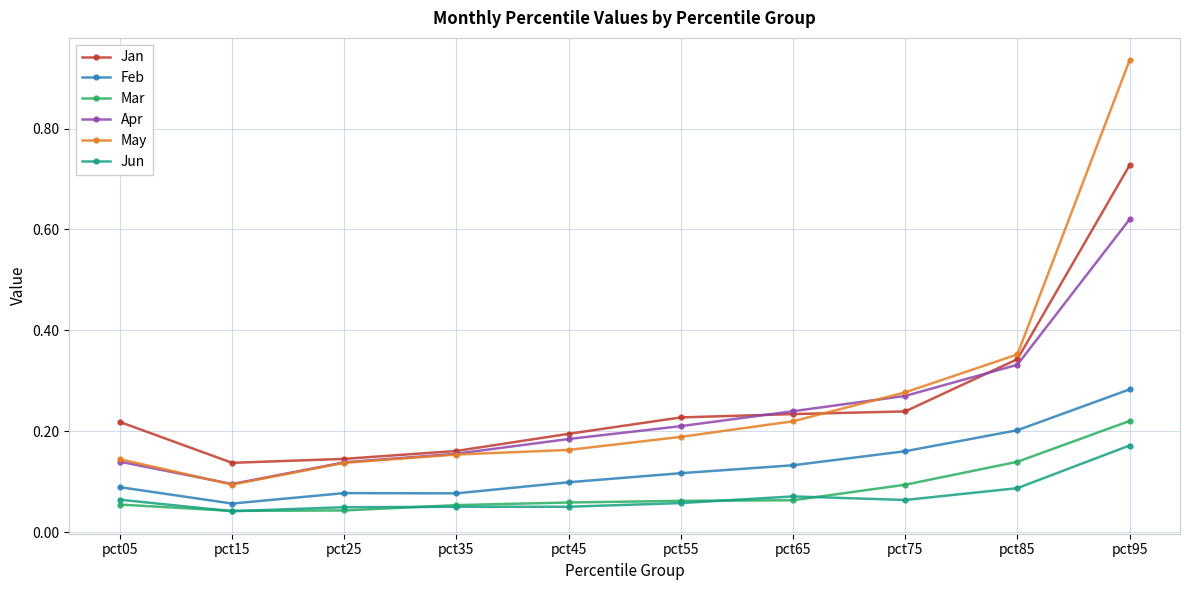

True or false: Apr and Jun intersect in this chart.

False